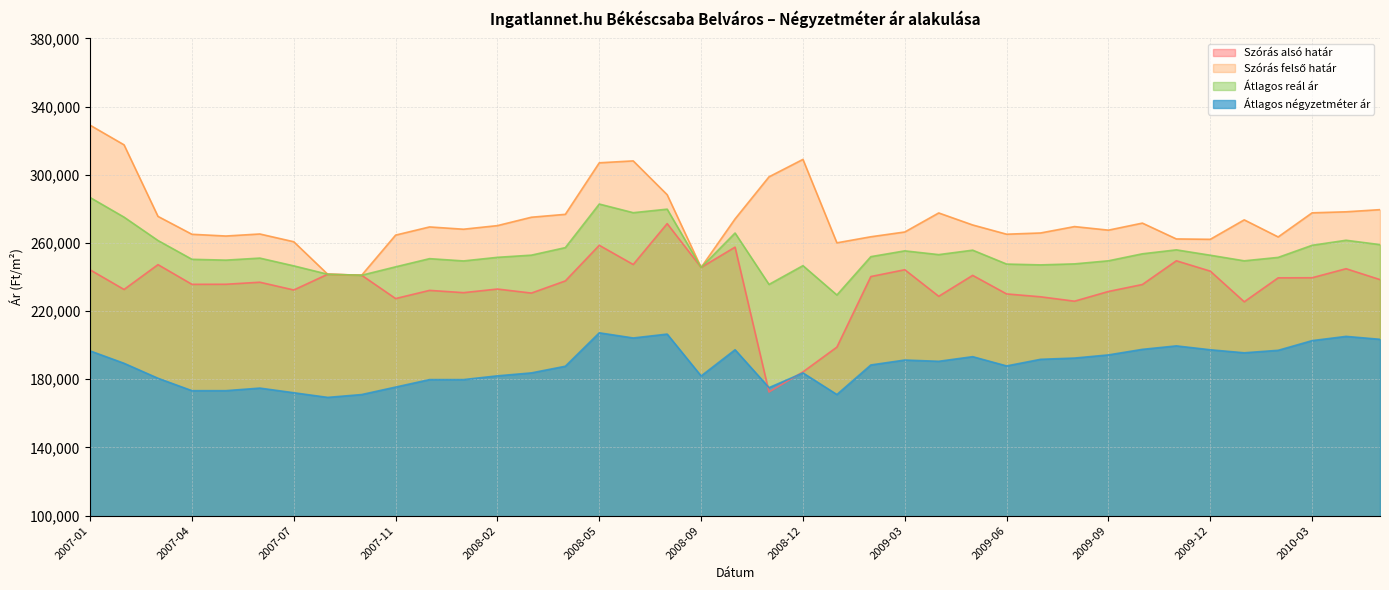

Reading left to right, extract all data points from this chart.

Szórás alsó határ: 2007-01=244217	2007-02=232704	2007-03=247272	2007-04=235716	2007-05=235758	2007-06=236953	2007-07=232402	2007-08=241633	2007-10=241053	2007-11=227372	2007-12=232171	2008-01=230834	2008-02=232947	2008-03=230589	2008-04=237721	2008-05=258617	2008-06=247354	2008-07=271334	2008-09=245627	2008-10=257537	2008-11=172558	2008-12=184337	2009-01=198869	2009-02=240285	2009-03=244285	2009-04=228699	2009-05=240972	2009-06=230084	2009-07=228401	2009-08=225823	2009-09=231528	2009-10=235618	2009-11=249533	2009-12=243454	2010-01=225474	2010-02=239523	2010-03=239576	2010-04=244876	2010-05=238488
Szórás felső határ: 2007-01=329069	2007-02=317556	2007-03=275572	2007-04=265080	2007-05=264058	2007-06=265253	2007-07=260702	2007-08=241633	2007-10=241053	2007-11=264588	2007-12=269387	2008-01=268050	2008-02=270163	2008-03=275077	2008-04=276783	2008-05=307013	2008-06=308134	2008-07=288292	2008-09=245627	2008-10=274089	2008-11=298772	2008-12=309011	2009-01=260063	2009-02=263619	2009-03=266421	2009-04=277595	2009-05=270542	2009-06=265120	2009-07=265845	2009-08=269595	2009-09=267504	2009-10=271630	2009-11=262349	2009-12=262126	2010-01=273542	2010-02=263517	2010-03=277664	2010-04=278266	2010-05=279530
Átlagos reál ár: 2007-01=286643	2007-02=275130	2007-03=261422	2007-04=250398	2007-05=249908	2007-06=251103	2007-07=246552	2007-08=241633	2007-10=241053	2007-11=245980	2007-12=250779	2008-01=249442	2008-02=251555	2008-03=252833	2008-04=257252	2008-05=282815	2008-06=277744	2008-07=279813	2008-09=245627	2008-10=265813	2008-11=235665	2008-12=246674	2009-01=229466	2009-02=251952	2009-03=255353	2009-04=253147	2009-05=255757	2009-06=247602	2009-07=247123	2009-08=247709	2009-09=249516	2009-10=253624	2009-11=255941	2009-12=252790	2010-01=249508	2010-02=251520	2010-03=258620	2010-04=261571	2010-05=259009
Átlagos négyzetméter ár: 2007-01=196666	2007-02=189389	2007-03=180603	2007-04=173326	2007-05=173326	2007-06=174836	2007-07=172113	2007-08=169389	2007-10=171052	2007-11=175438	2007-12=179824	2008-01=179824	2008-02=182029	2008-03=183754	2008-04=187663	2008-05=207270	2008-06=204244	2008-07=206524	2008-09=181958	2008-10=197332	2008-11=175111	2008-12=183737	2009-01=171075	2009-02=188409	2009-03=191298	2009-04=190561	2009-05=193277	2009-06=187842	2009-07=191723	2009-08=192457	2009-09=194312	2009-10=197569	2009-11=199605	2009-12=197319	2010-01=195547	2010-02=197010	2010-03=202688	2010-04=205178	2010-05=203461